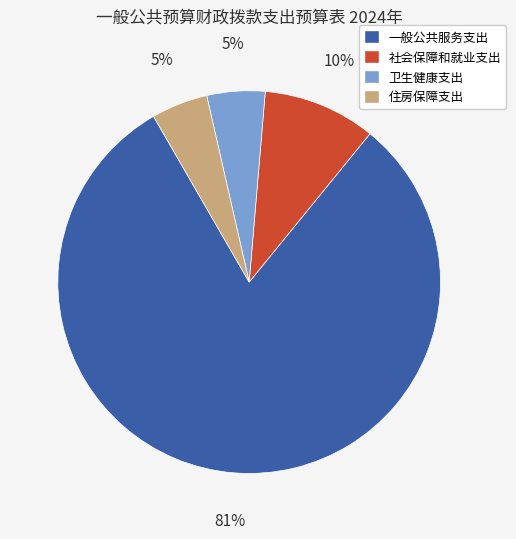

To the nearest percent, what is the average slice percentage?

25%